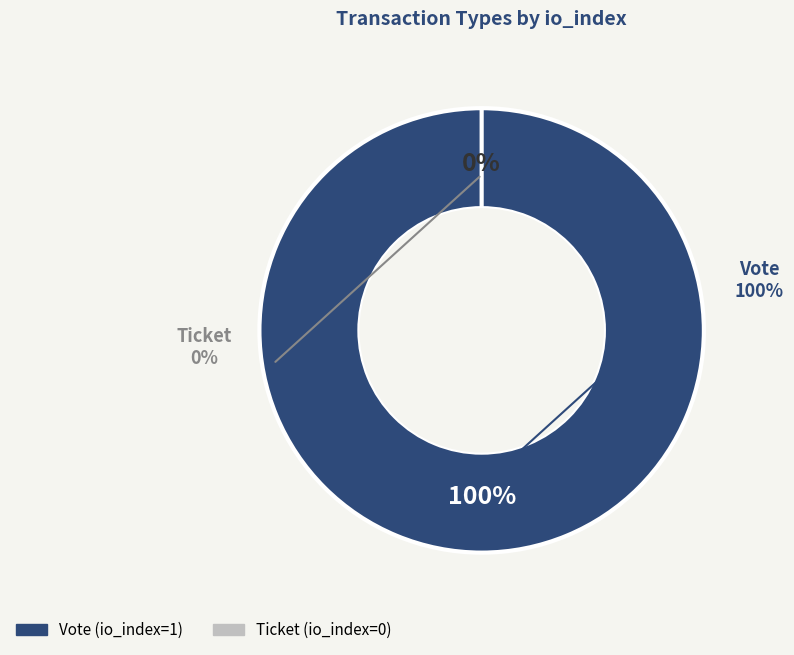

Count the number of slices in the pie.

2